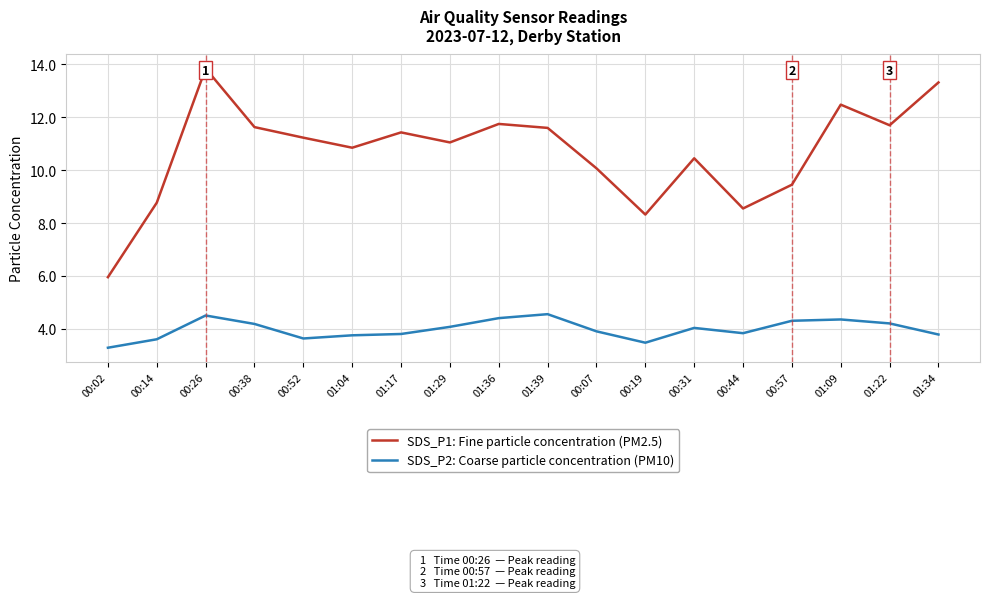

Where is the first local maximum for SDS_P1: Fine particle concentration (PM2.5)?

00:26